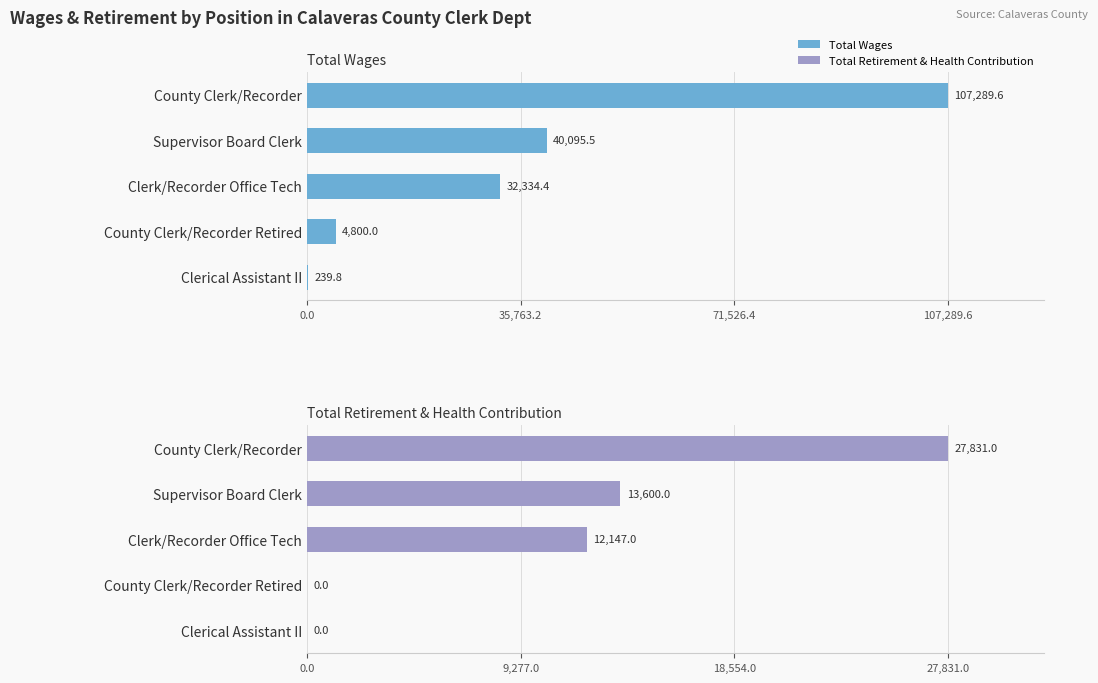

What is the average value of the Total Retirement & Health Contribution series?

10715.6